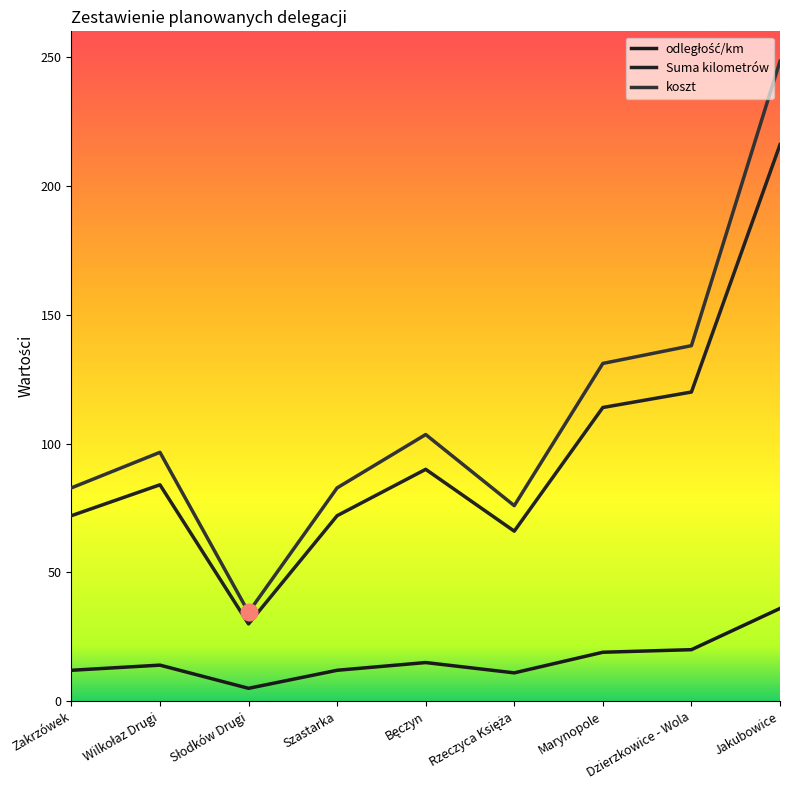

True or false: Suma kilometrów has more than 0 interior local peaks.

True